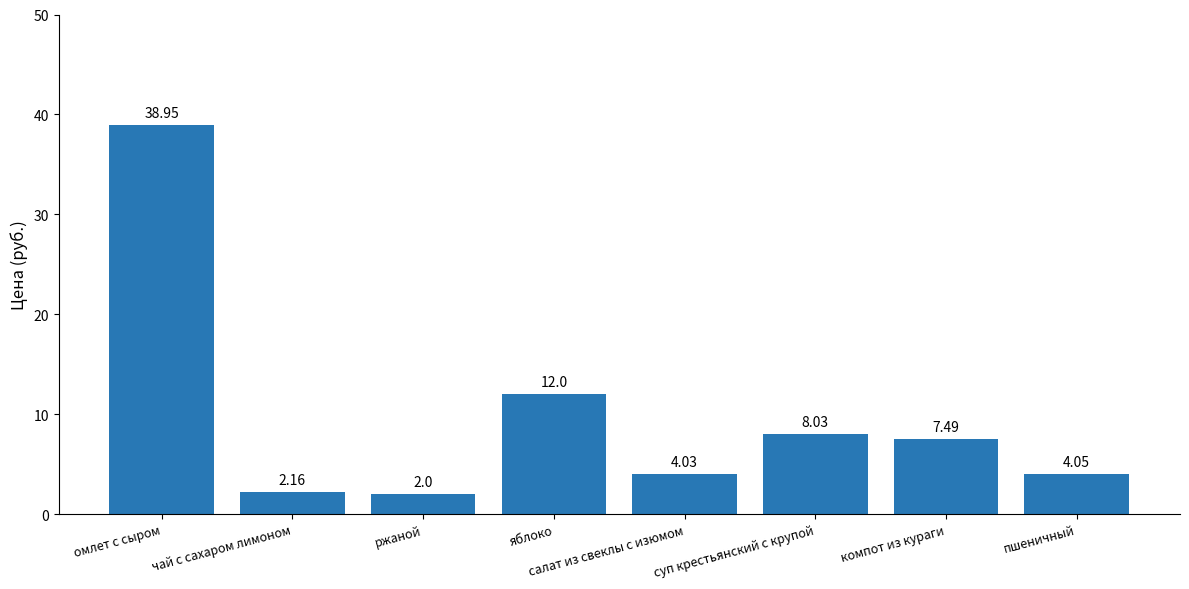

What is the ratio of the value at омлет с сыром to the value at чай с сахаром лимоном?

18.0